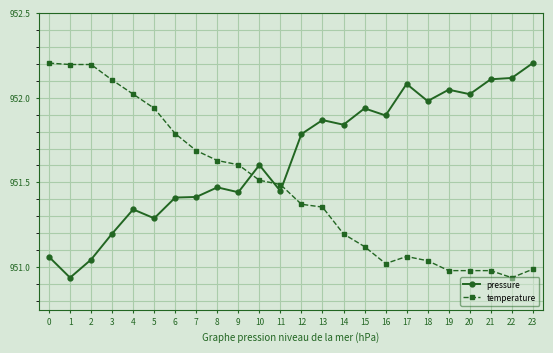

Where do temperature and pressure first cross each other?

9 and 10